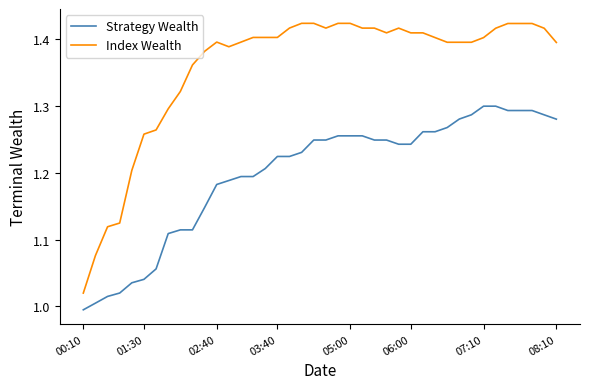

True or false: Index Wealth and Strategy Wealth intersect in this chart.

False